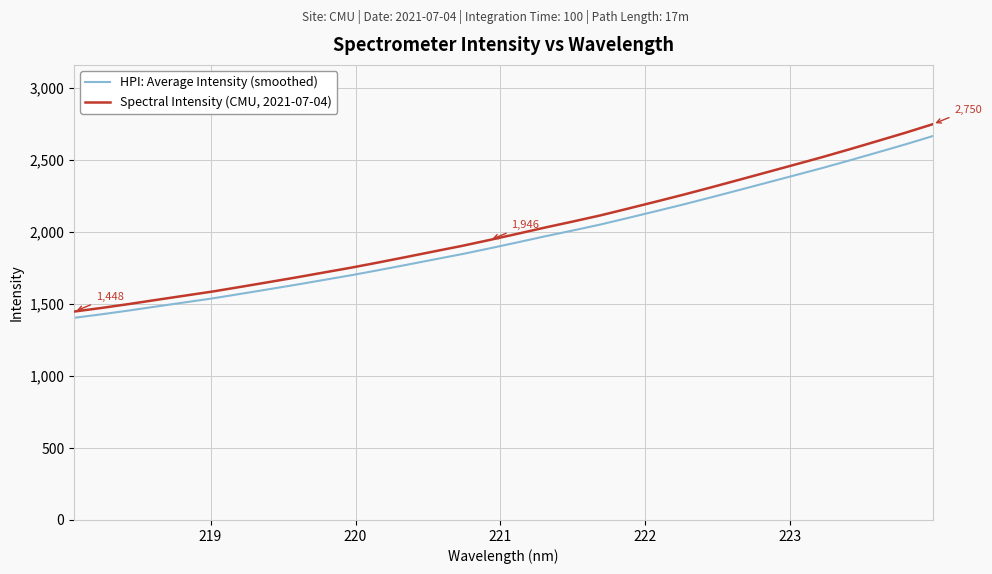

How many values in the Spectral Intensity (CMU, 2021-07-04) series are below 1988?

16